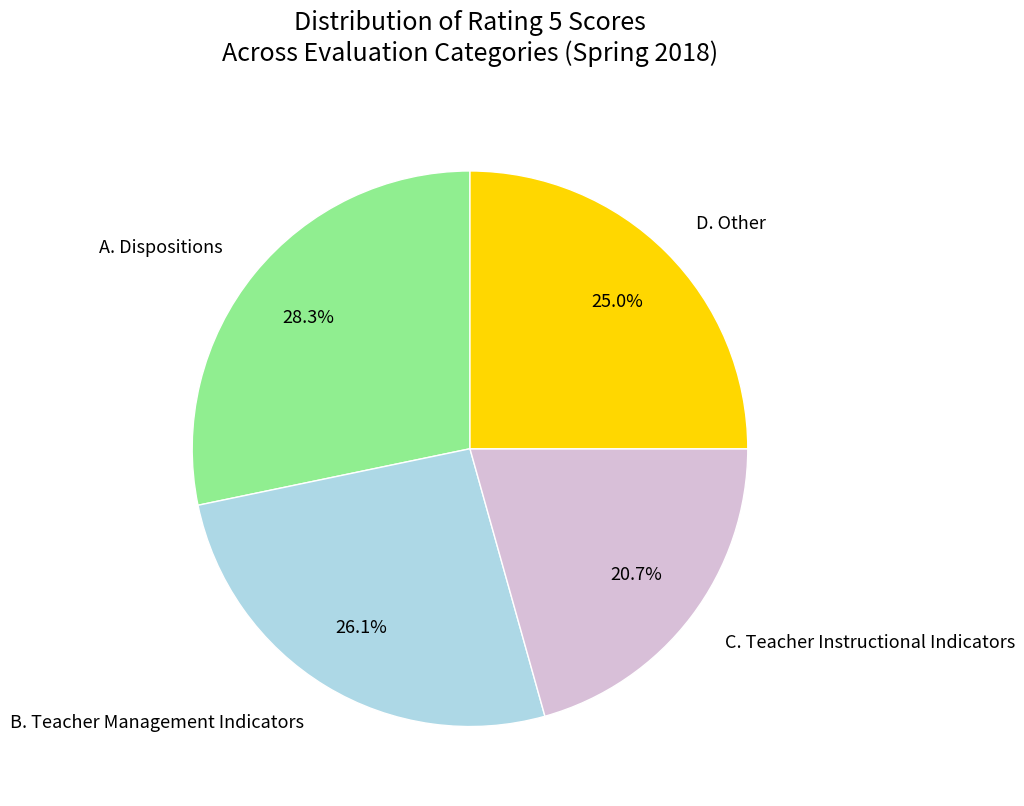

Is C. Teacher Instructional Indicators the majority of the pie?

No